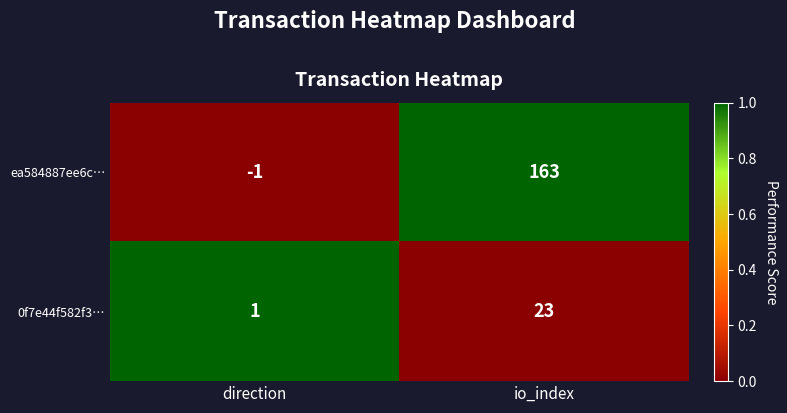

What is the sum of all ea584887ee6c… values?

162